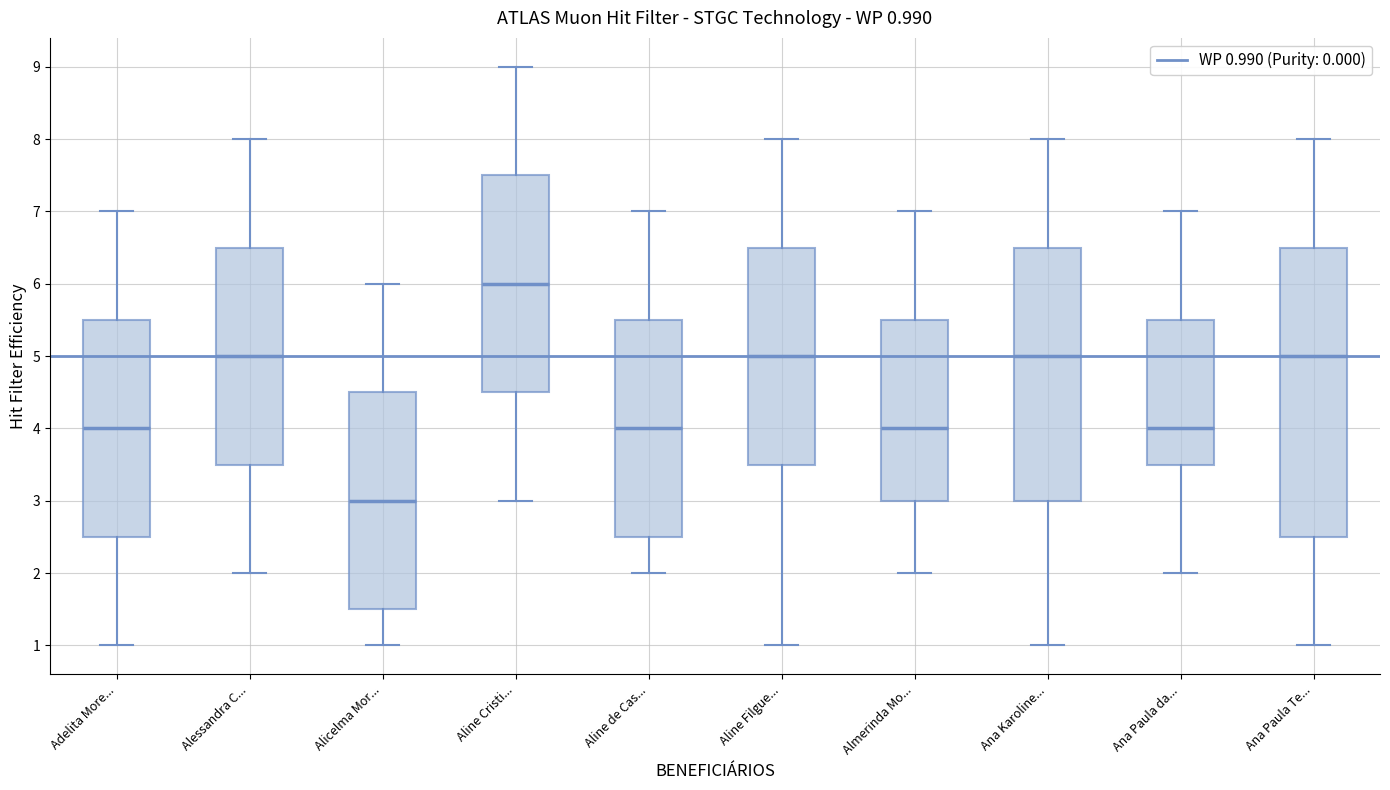

Comparing the boxes themselves (not the whiskers), which one is the tallest?

Ana Paula Te...